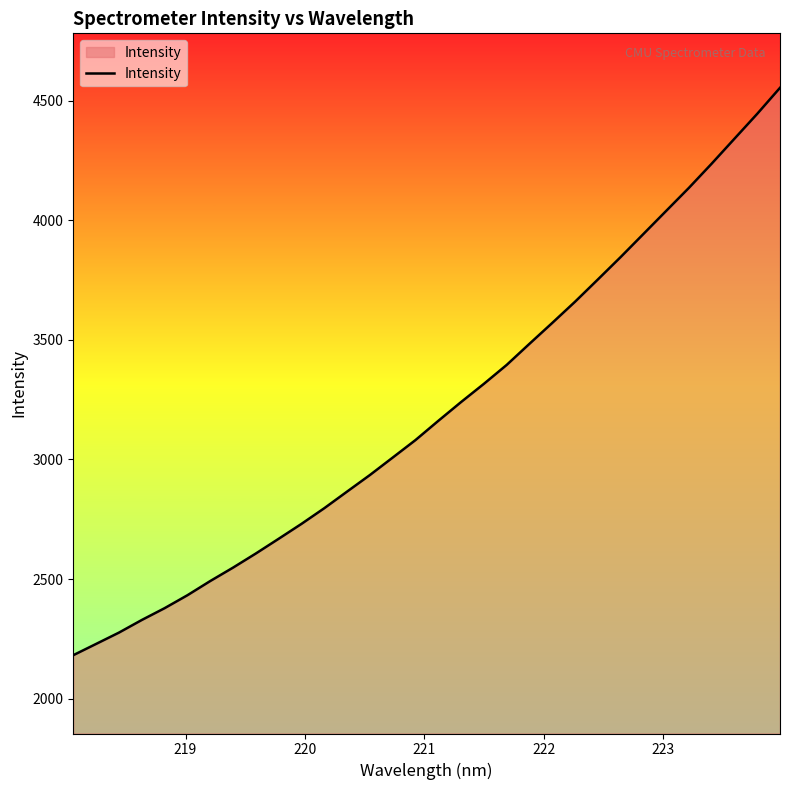

What is the minimum value shown in the chart?

2181.9